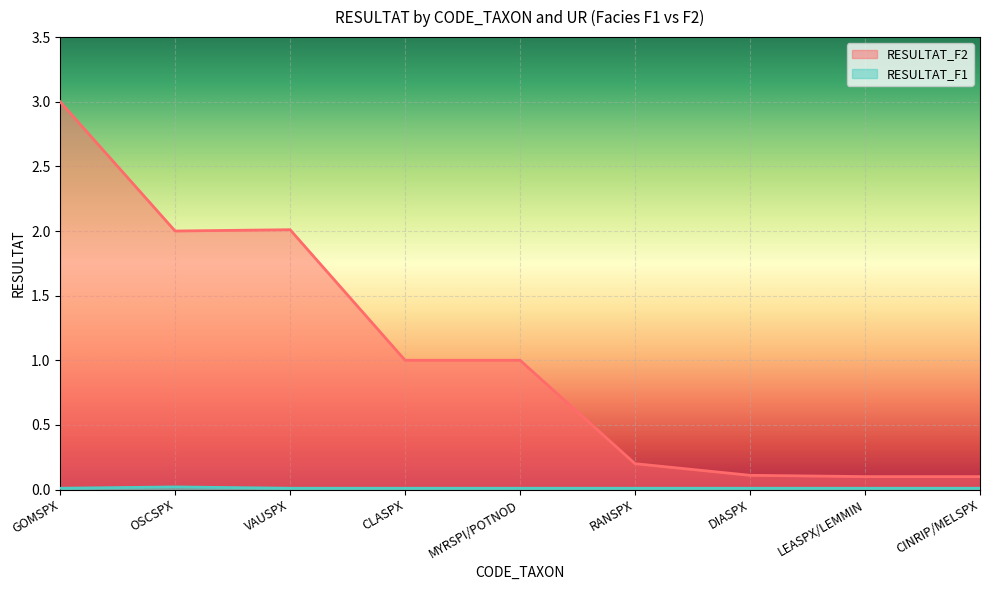

Which series has the largest total across all categories?

RESULTAT_F2